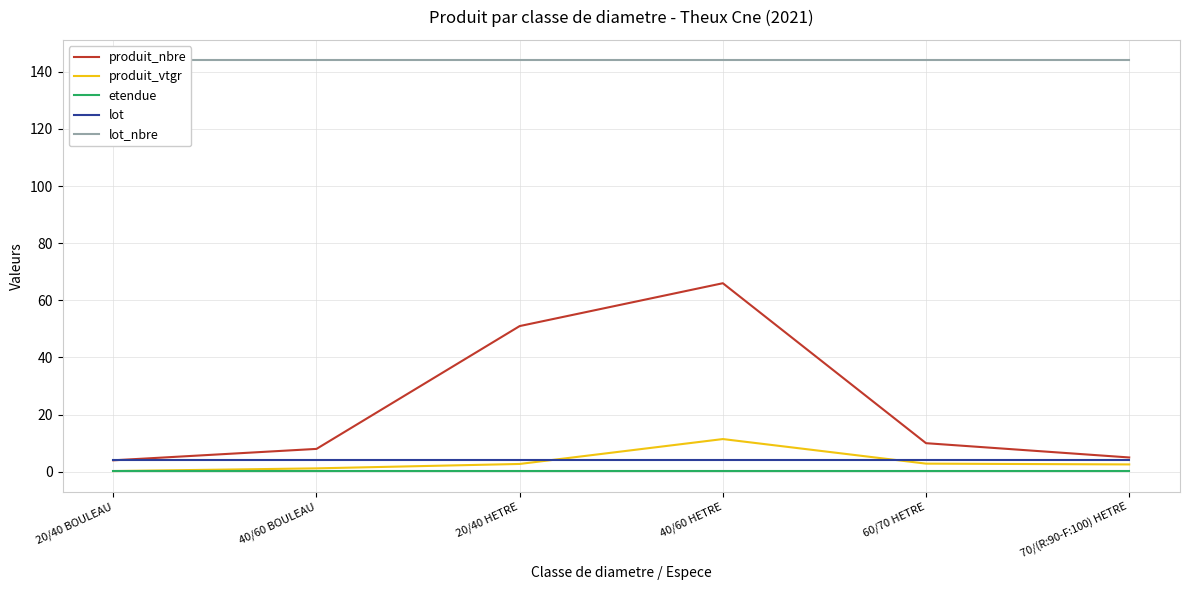

What is the minimum value shown in the chart?

0.2